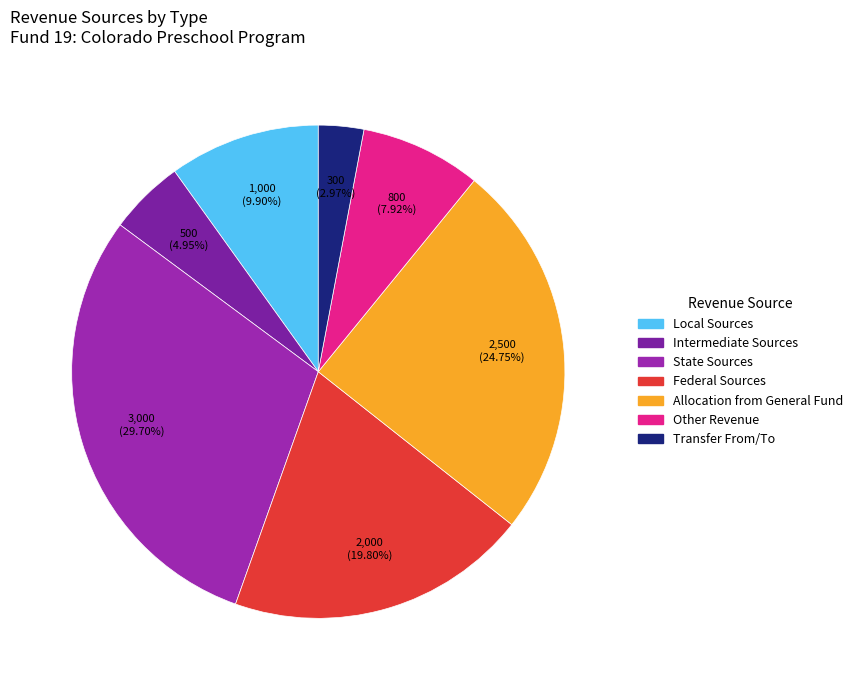

Which slice is the smallest?

Transfer From/To